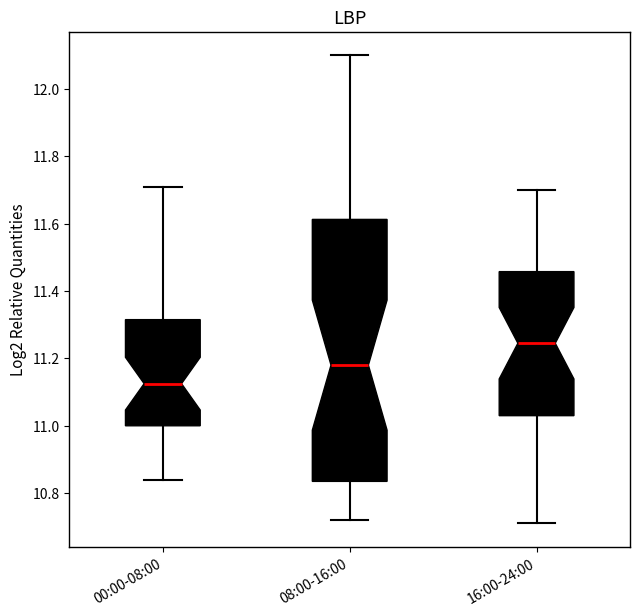

Which box has the highest median line?

16:00-24:00